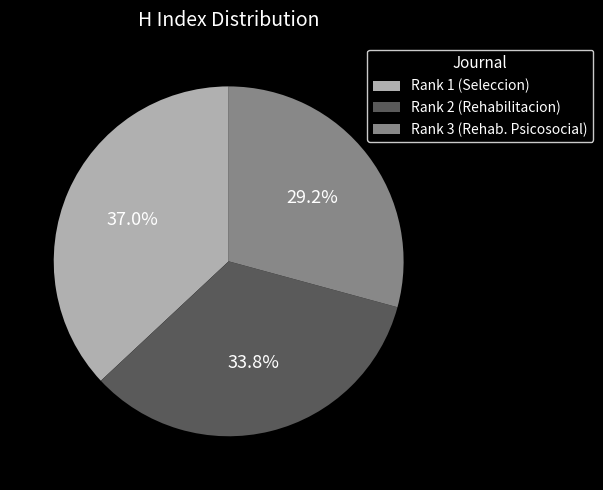

Rank the categories by value from lowest to highest.

Rank 3 (Rehab. Psicosocial), Rank 2 (Rehabilitacion), Rank 1 (Seleccion)